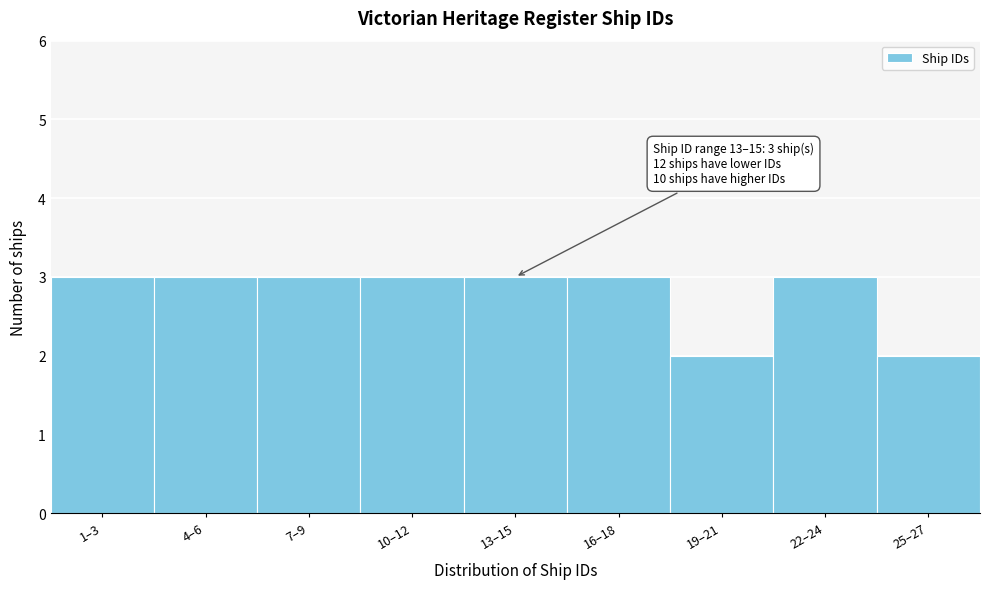

Reading left to right, transcribe all the data shown in this chart.

1–3=3	4–6=3	7–9=3	10–12=3	13–15=3	16–18=3	19–21=2	22–24=3	25–27=2